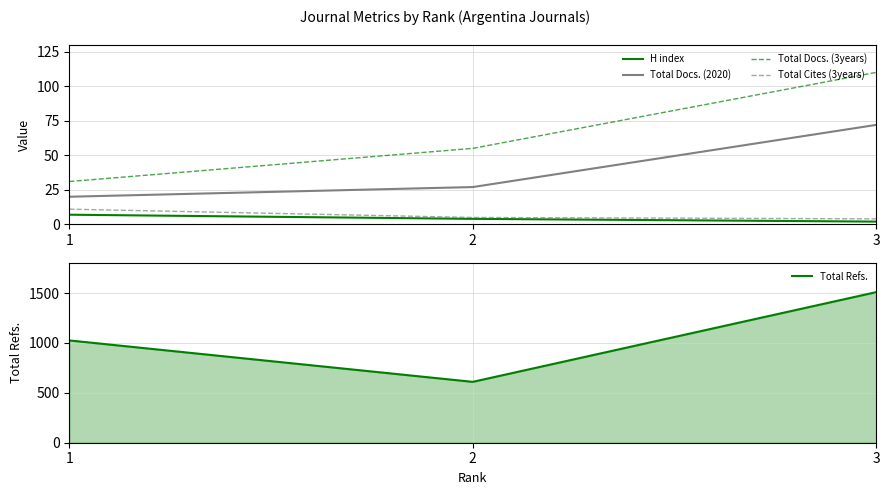

The value of Total Cites (3years) at 1 is 7. True or false?

False